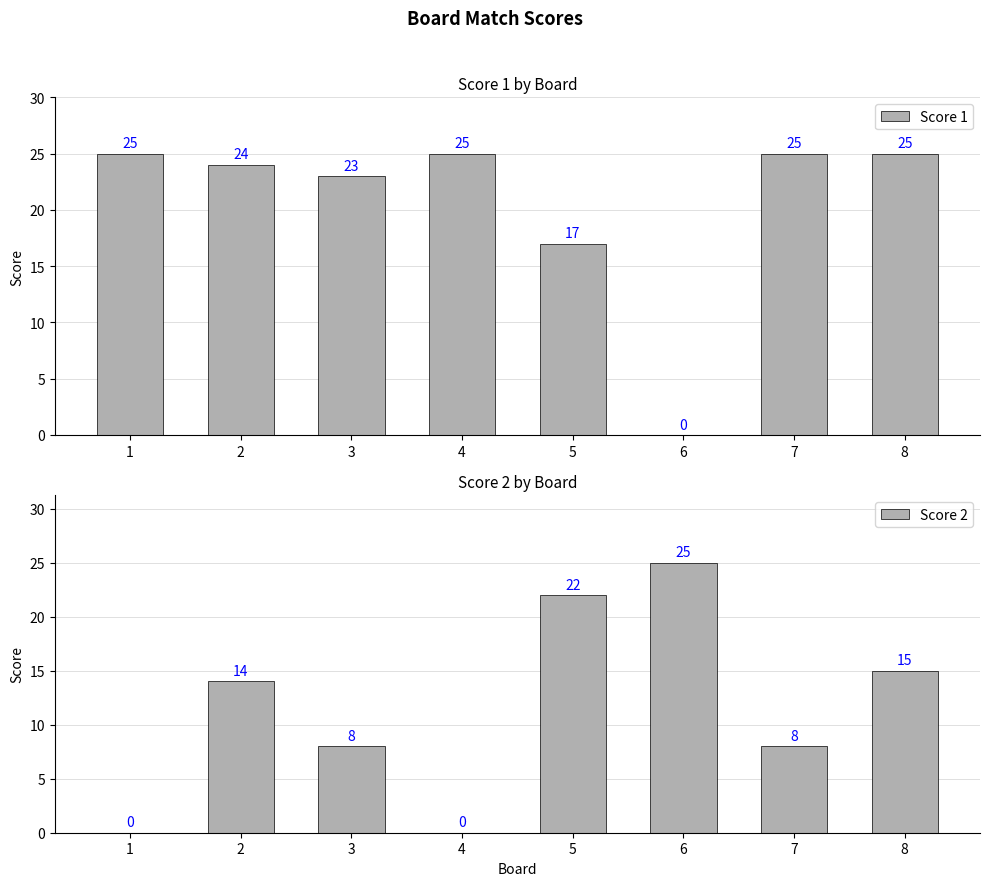

List the series in order of their peak value, lowest first.

Score 1, Score 2